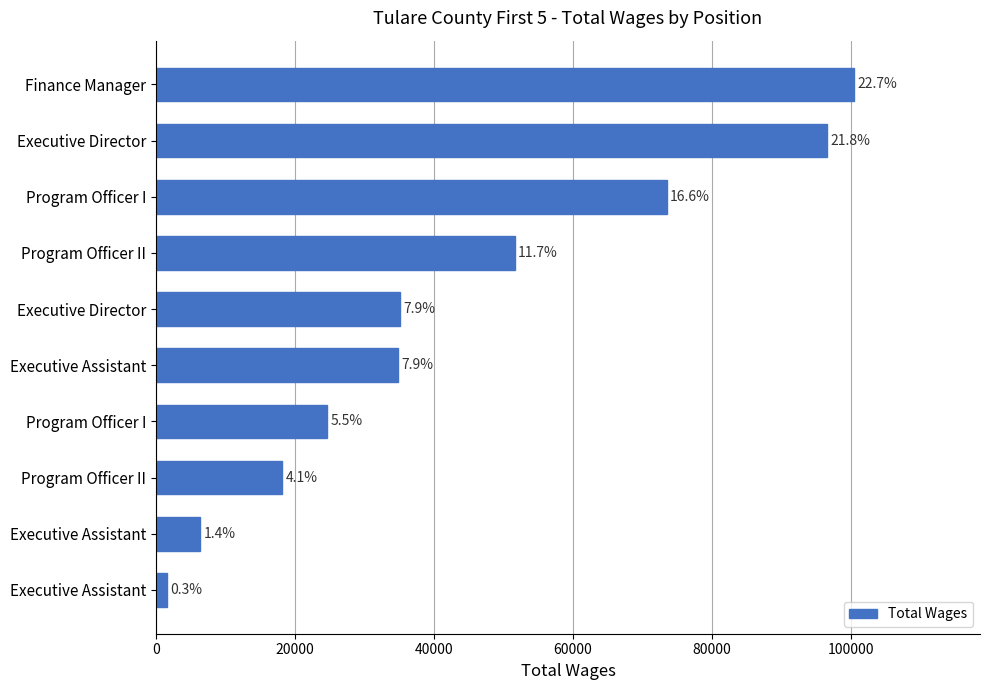

How many bars are there in total?

10